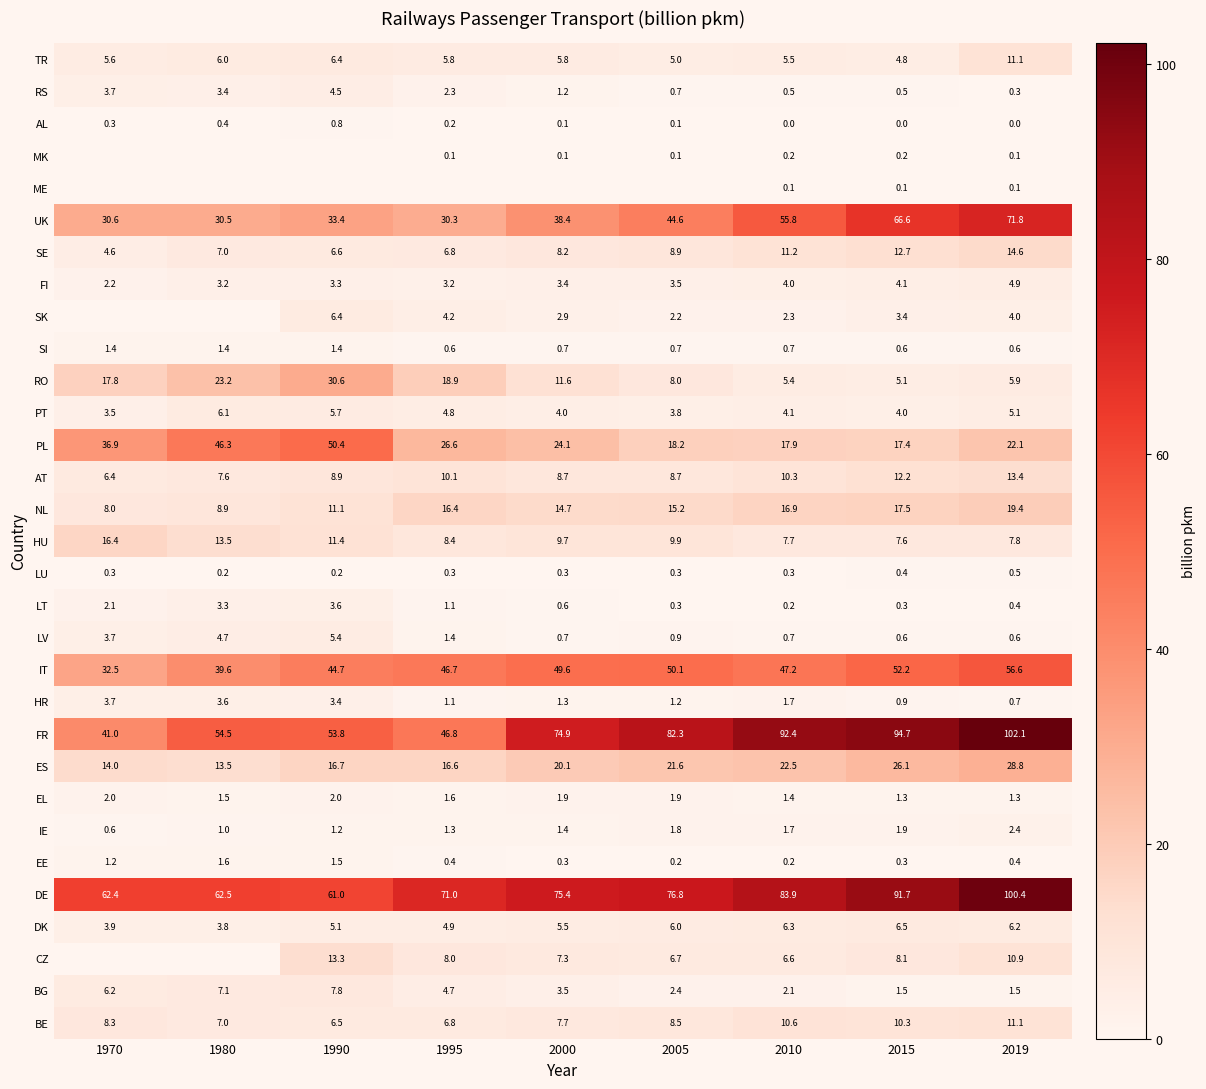

What is the average value of the IT series?

46.6